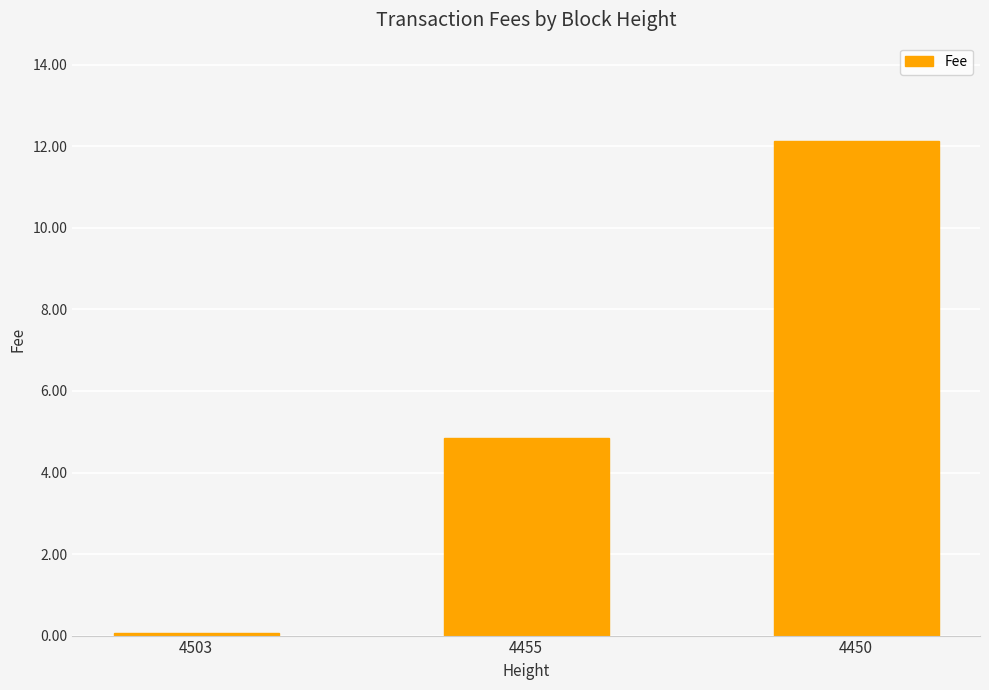

List the labels in order of value, largest first.

4450, 4455, 4503